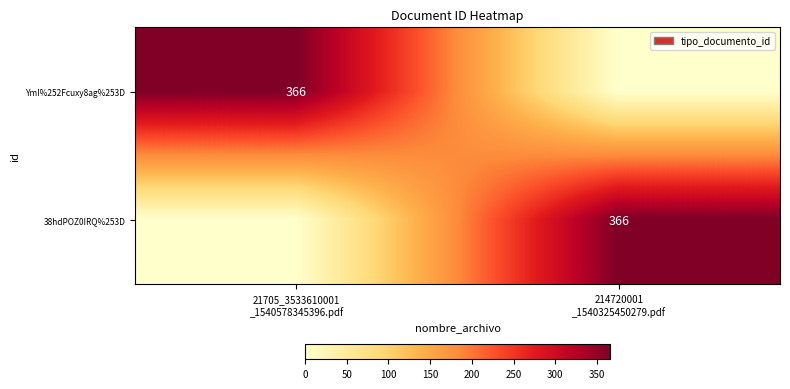

Which has a higher value, 214720001
_1540325450279.pdf or 21705_3533610001
_1540578345396.pdf?

21705_3533610001
_1540578345396.pdf